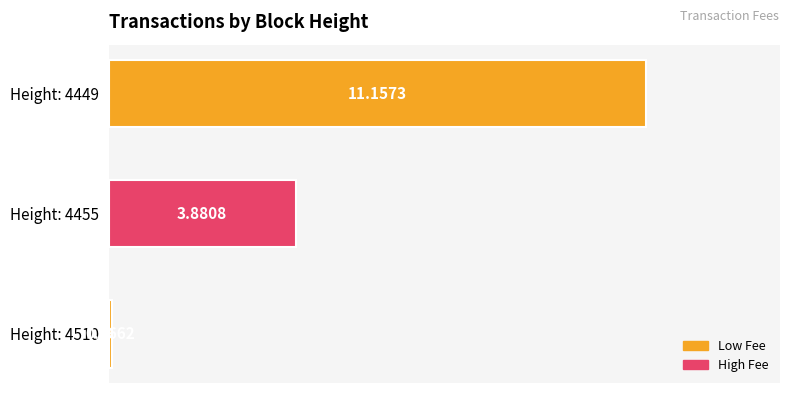

Which has a higher value, Height: 4455 or Height: 4510?

Height: 4455